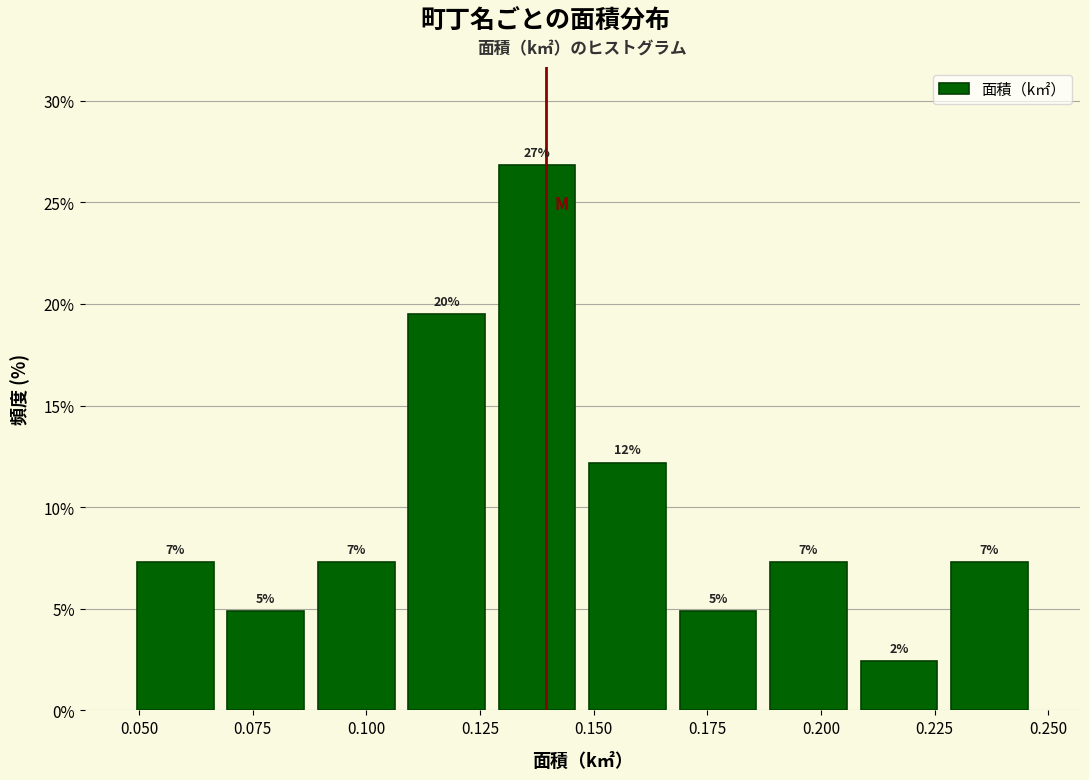

Around what value on the x-axis is the tallest bar? Give the approximate position of its centre, as read against the axis.

0.140